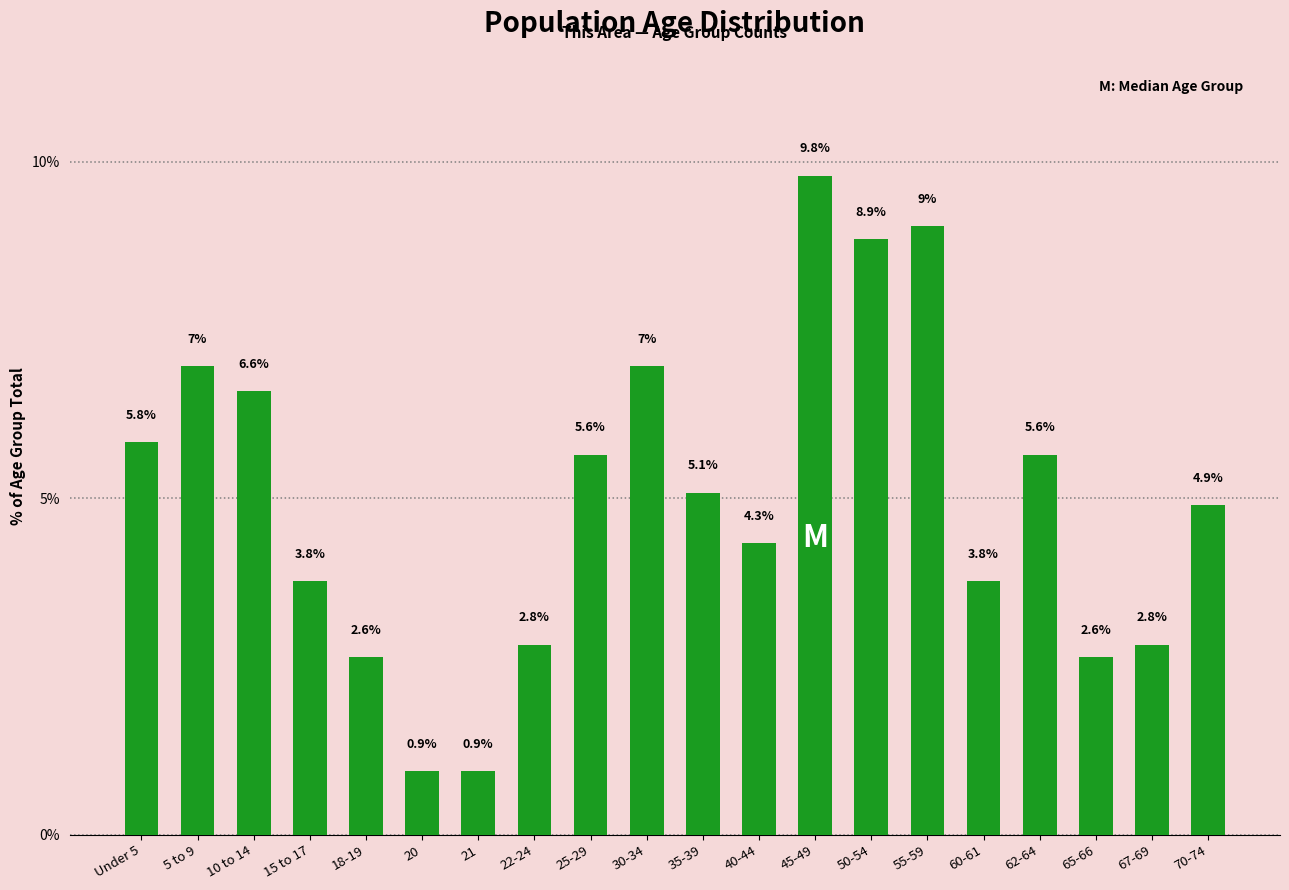

Reading left to right, extract all data points from this chart.

5.8	7.0	6.6	3.8	2.6	0.9	0.9	2.8	5.6	7.0	5.1	4.3	9.8	8.9	9.0	3.8	5.6	2.6	2.8	4.9